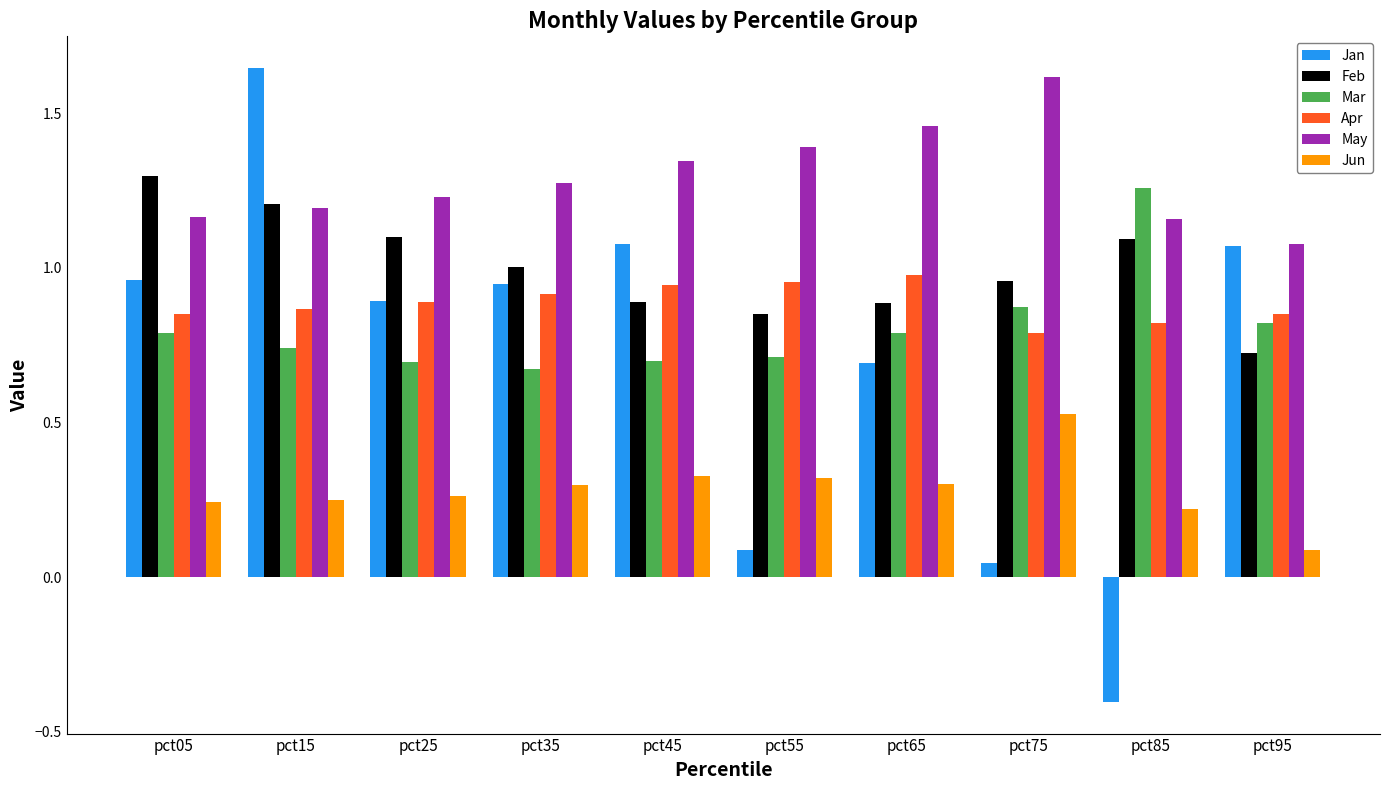

Which series has the largest range (max minus min)?

Jan